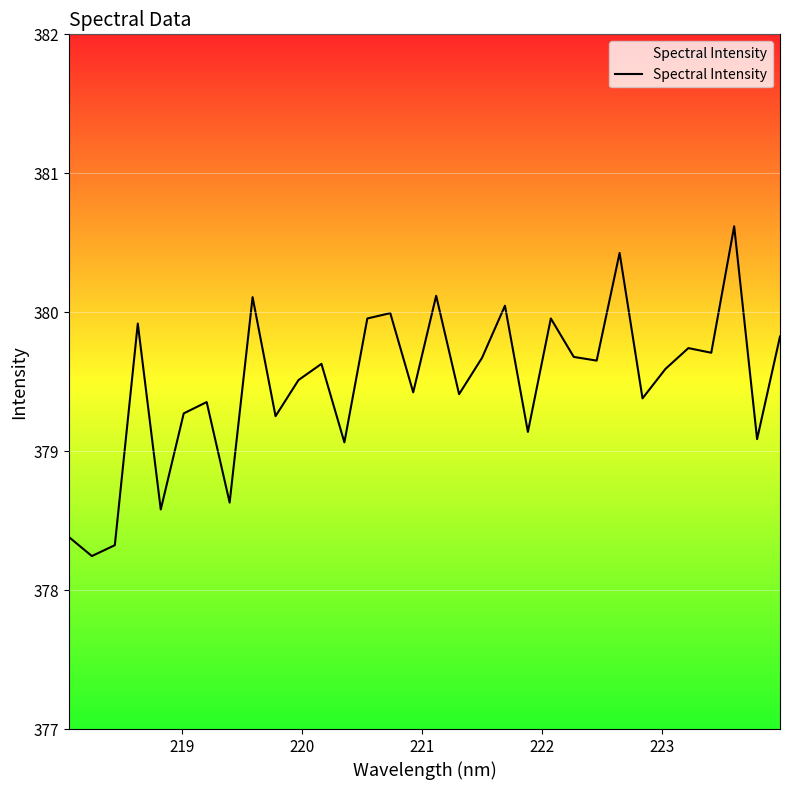

What is the maximum value shown in the chart?

380.6